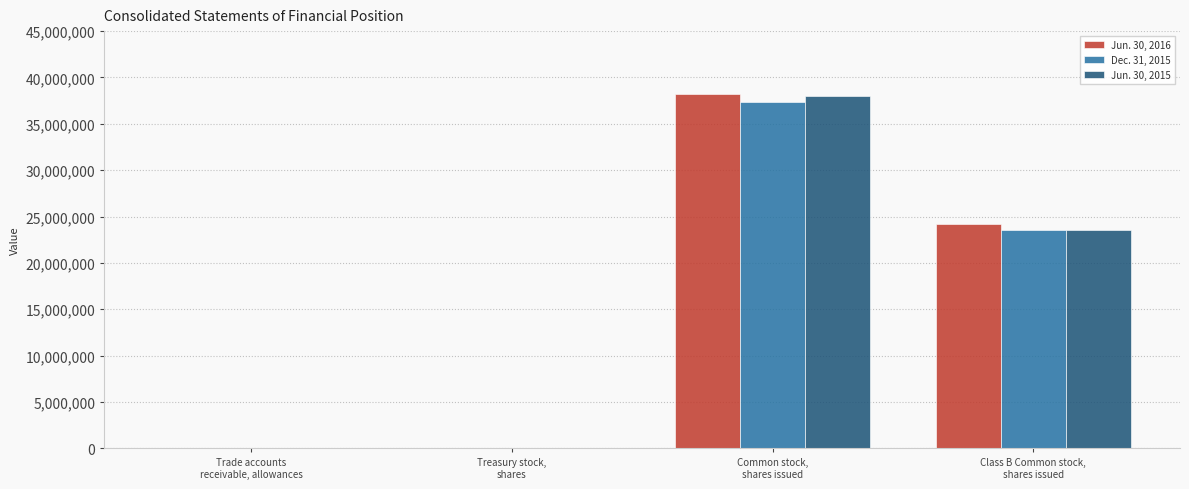

What is the average value of the Jun. 30, 2015 series?

15418755